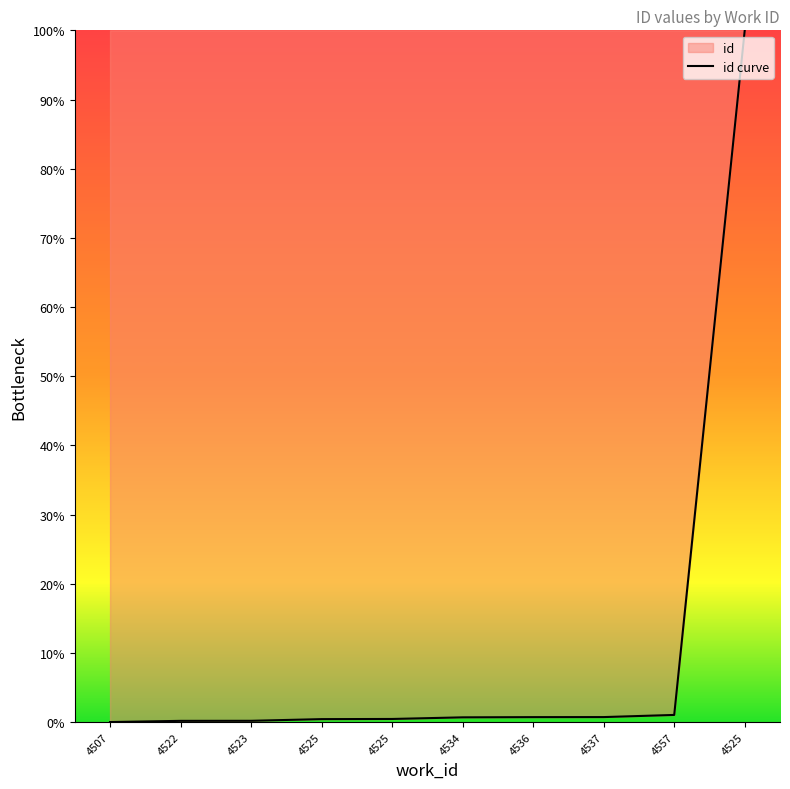

Does the chart have visible grid lines?

No